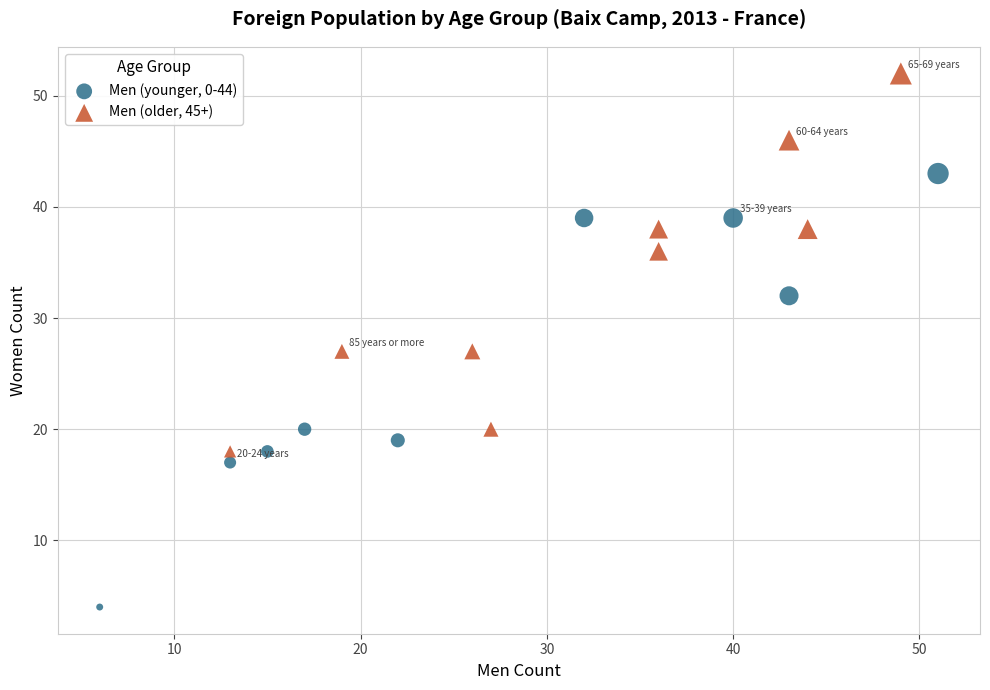

Which series contains the lowest Y value?

Men (younger, 0-44)